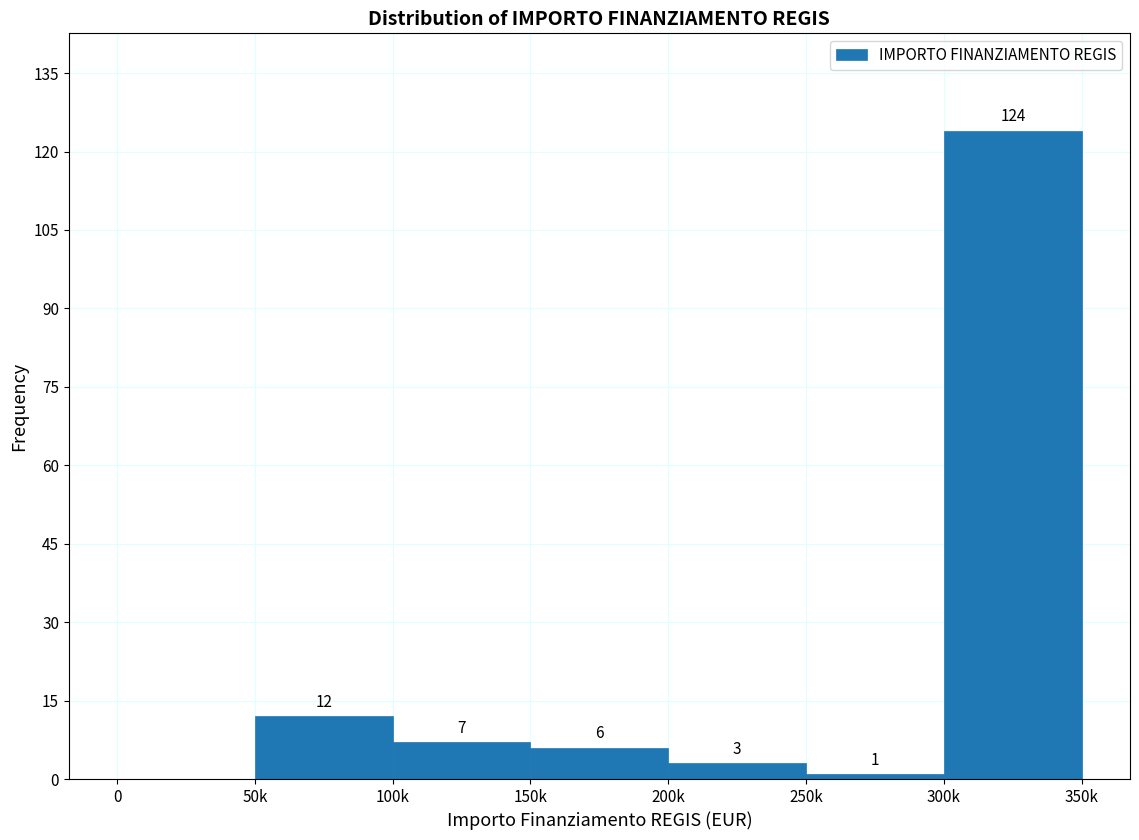

Reading left to right, list all the values displayed in this chart.

0=0	50k=12	100k=7	150k=6	200k=3	250k=1	300k=124